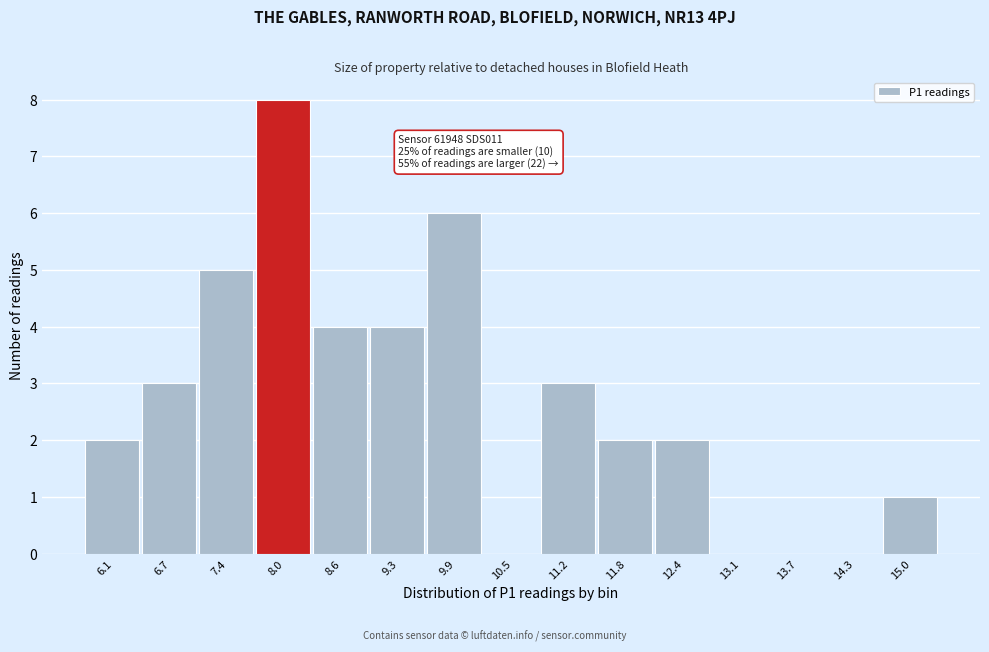

Reading right to left, what are all the values shown in this chart?

15.0=1	14.3=0	13.7=0	13.1=0	12.4=2	11.8=2	11.2=3	10.5=0	9.9=6	9.3=4	8.6=4	8.0=8	7.4=5	6.7=3	6.1=2